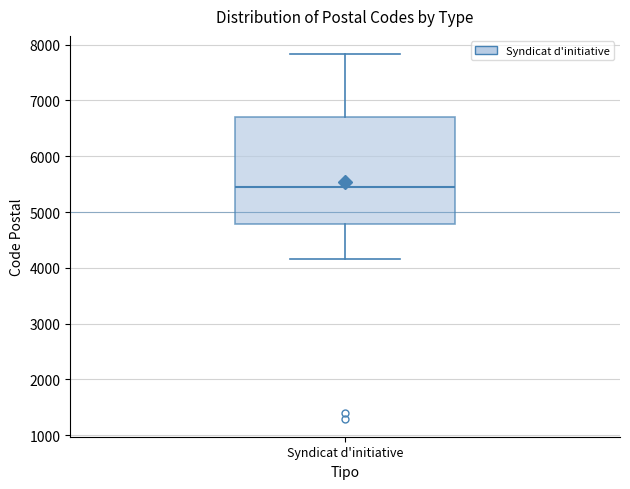

Transcribe this box plot: give where the median line is, the range the box spans, and where the two whiskers end, as read against the y-axis. The values are not printed on the chart, so give them approximately, as read against the axis.

median 5500, box 4800 to 6700, whiskers 4200 to 7800